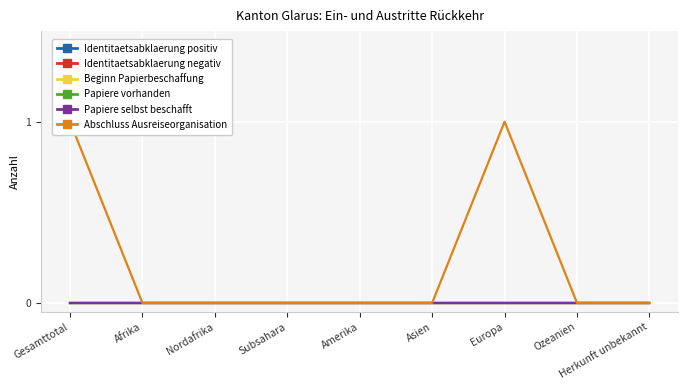

True or false: Identitaetsabklaerung positiv and Identitaetsabklaerung negativ intersect in this chart.

False